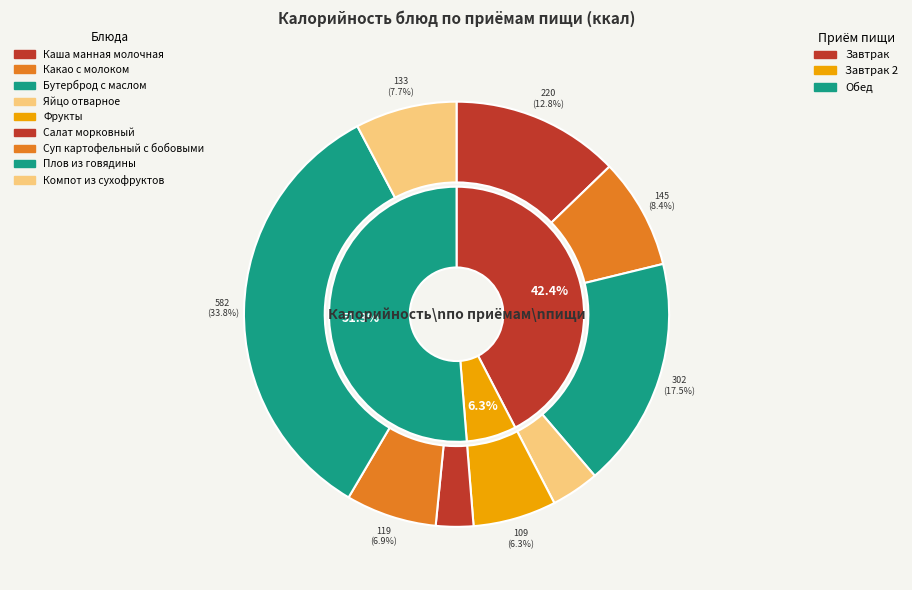

Which has a higher value, Фрукты or Бутерброд с маслом?

Бутерброд с маслом